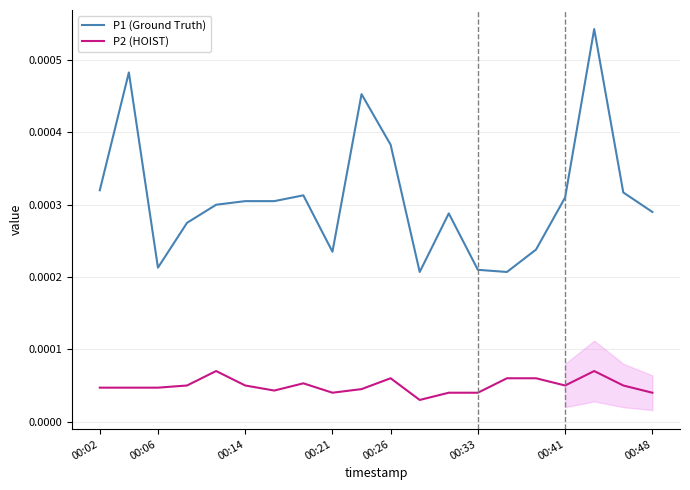

Which series has the largest total across all categories?

P1 (Ground Truth)